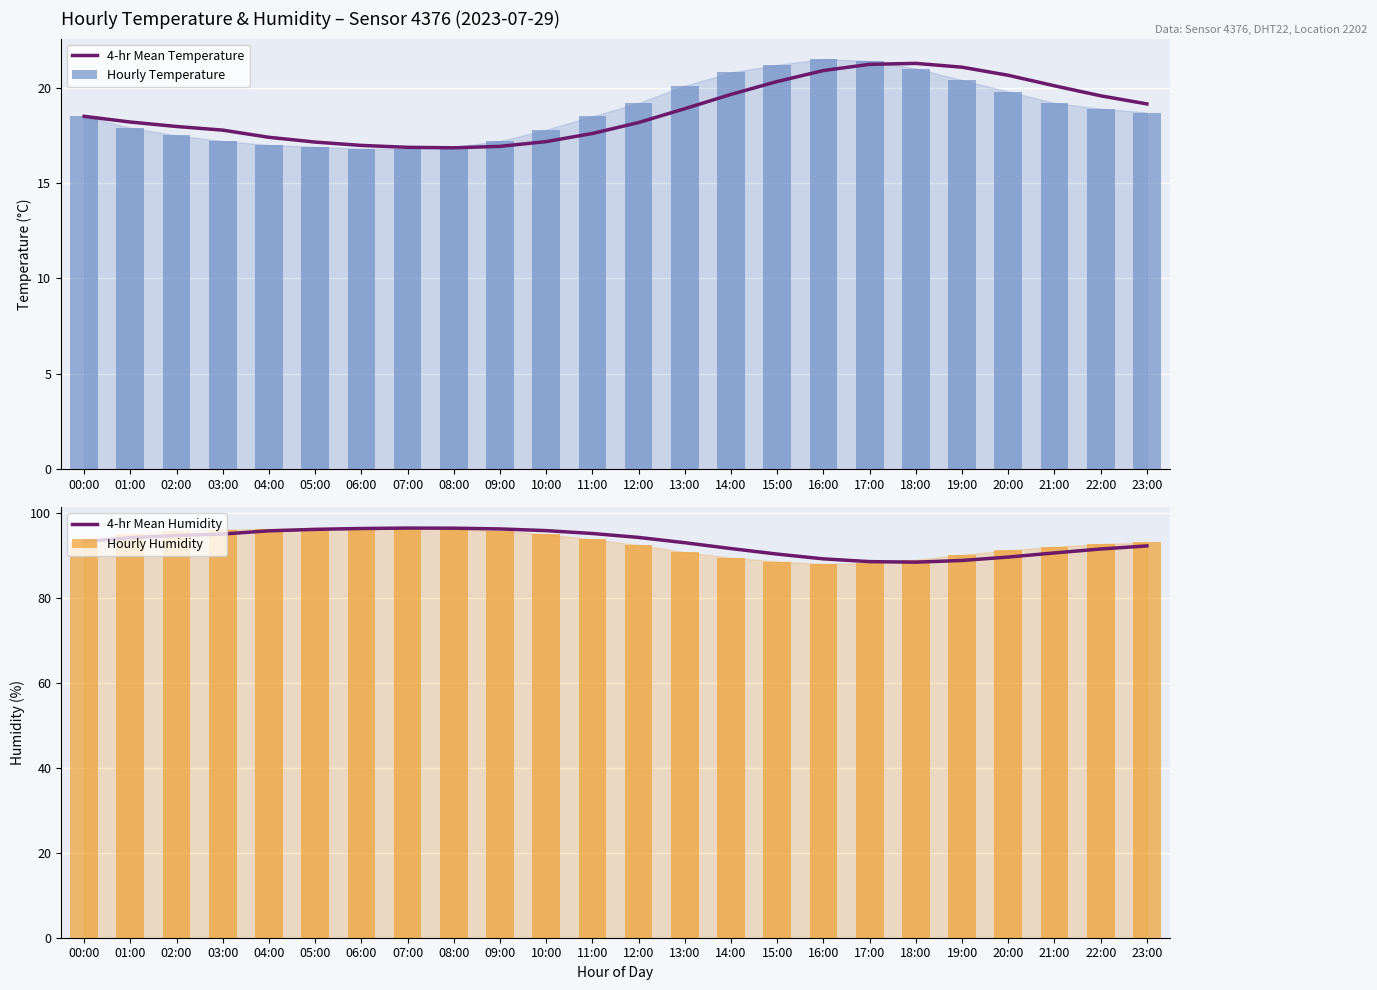

What is the label of the 14th bar from the right?

10:00